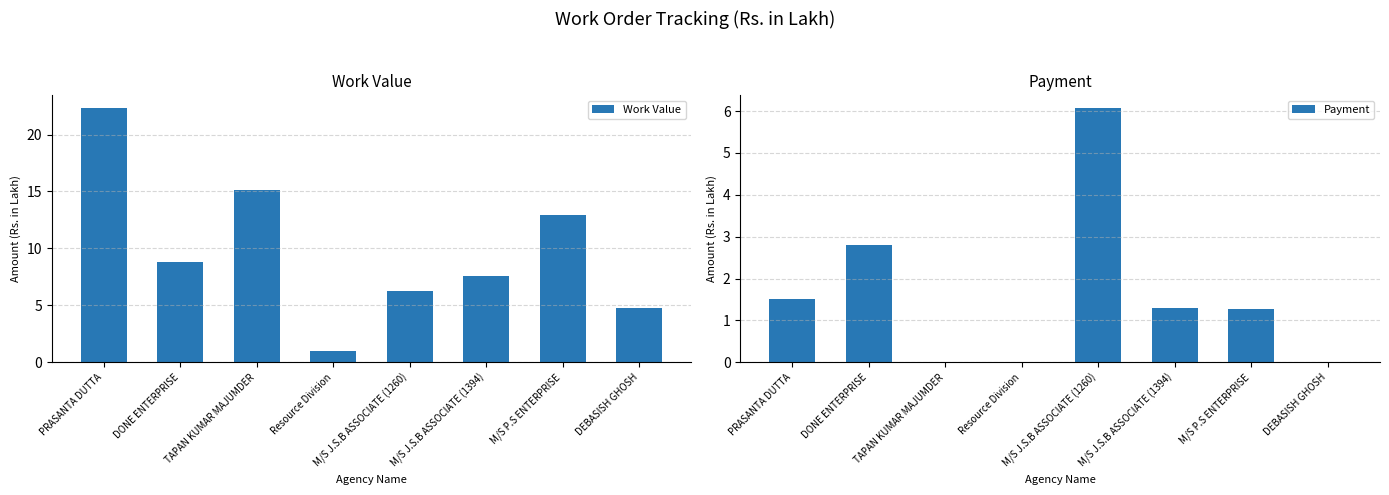

True or false: Payment has a value of 2.7 at PRASANTA DUTTA.

False